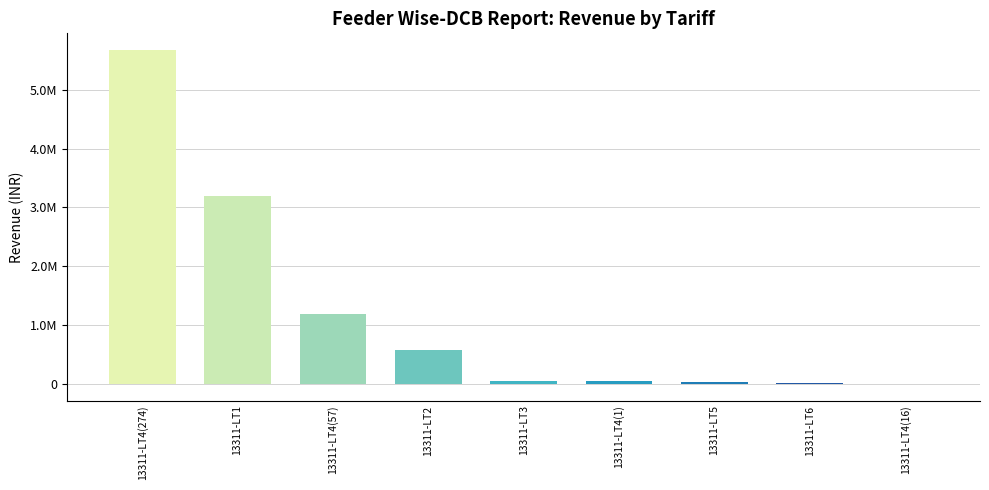

The chart shows a value of 12738.8 at 13311-LT6. True or false?

True